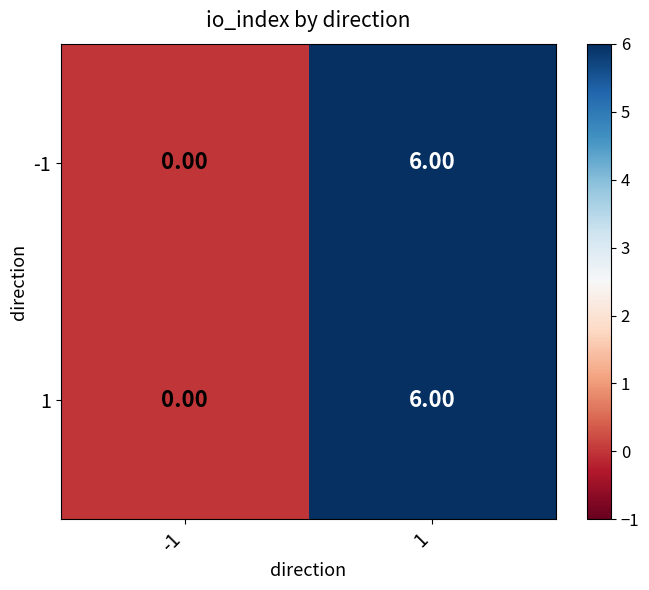

Rank the categories by -1 value from lowest to highest.

-1, 1